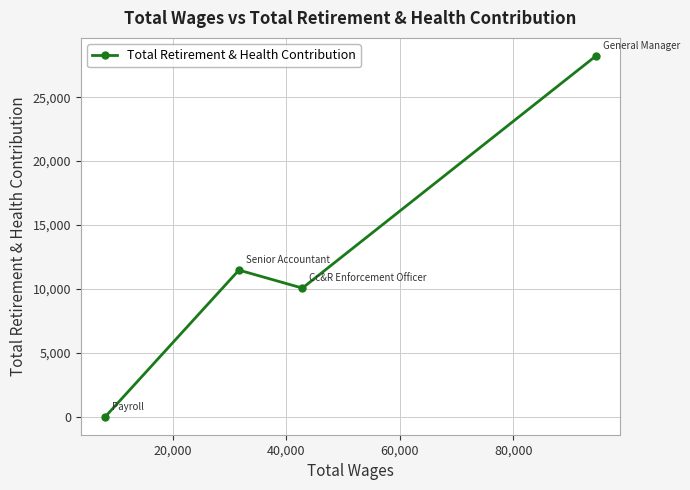

How many interior local peaks (higher than both neighbors) does the data have?

1